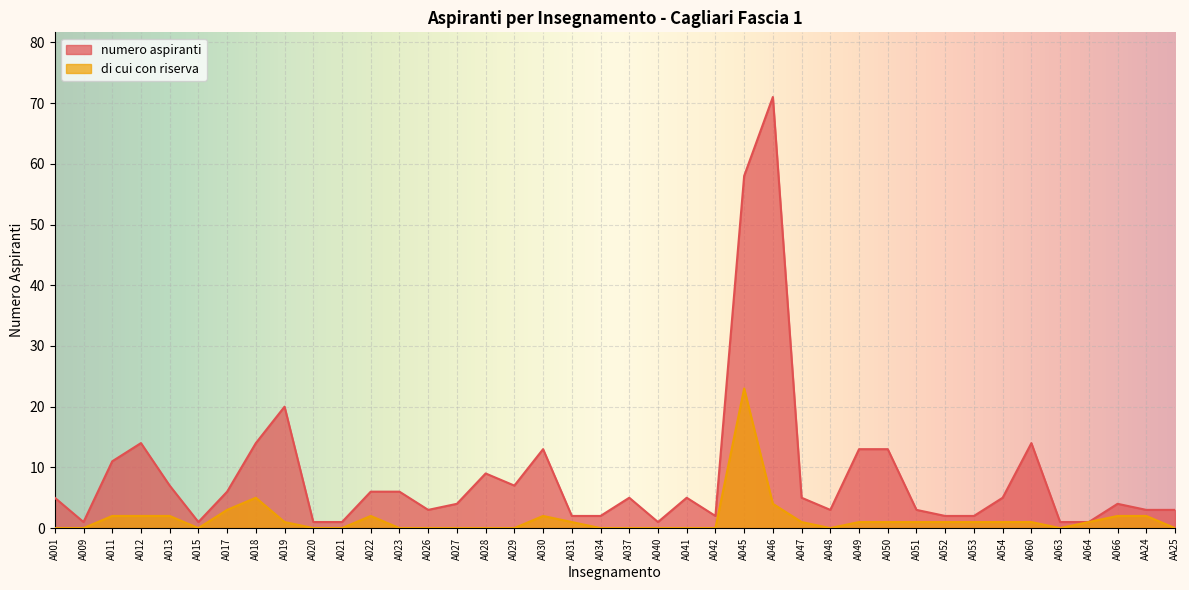

Where is the first local maximum for numero aspiranti?

A012